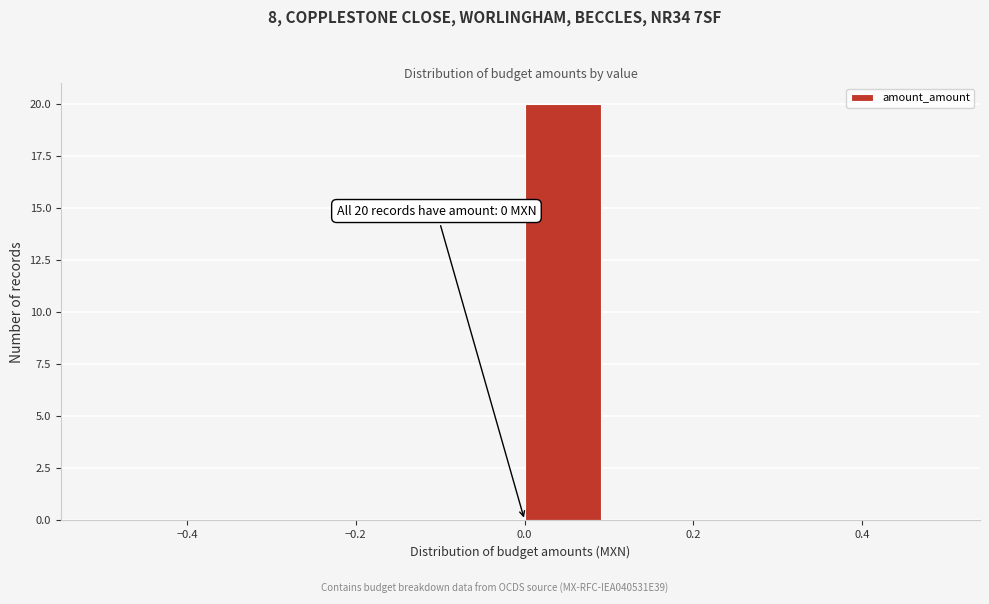

Which range on the x-axis has the tallest bar?

0.0 to 0.1